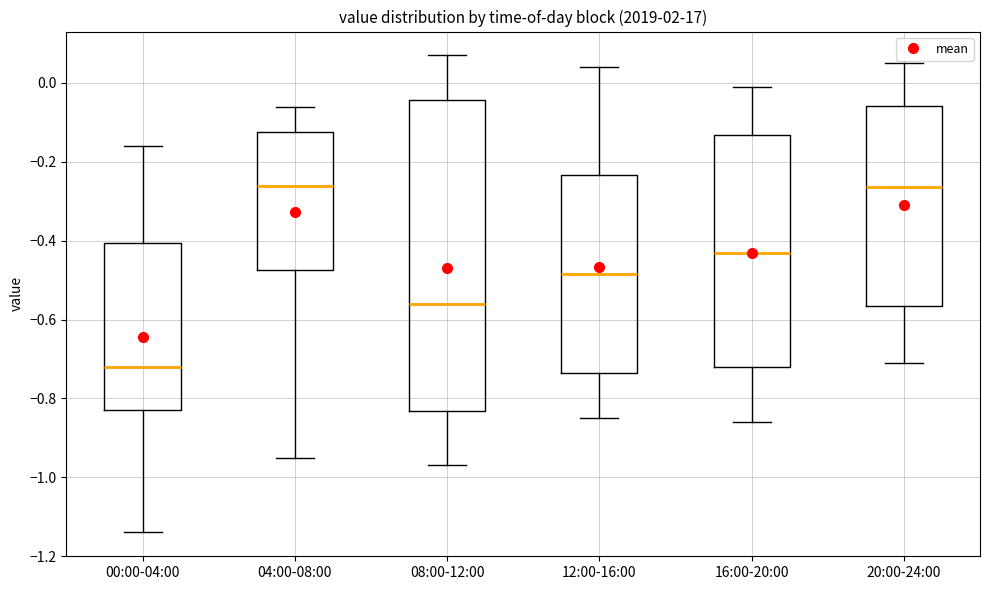

Where does the median line of the box for 04:00-08:00 sit on the y-axis? The values are not printed on the chart, so give them approximately, as read against the axis.

-0.26